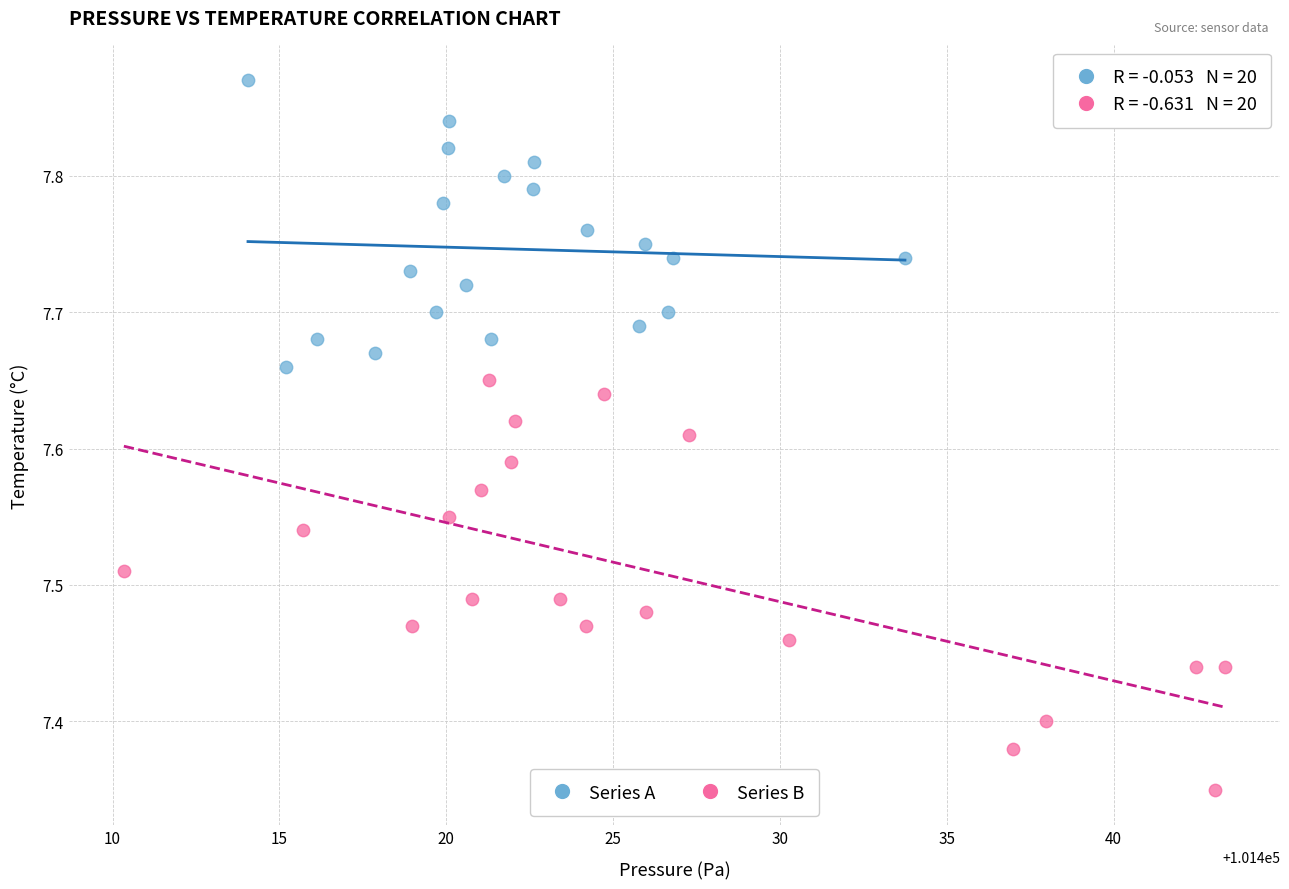

Which series has the widest spread of Y values?

Series B